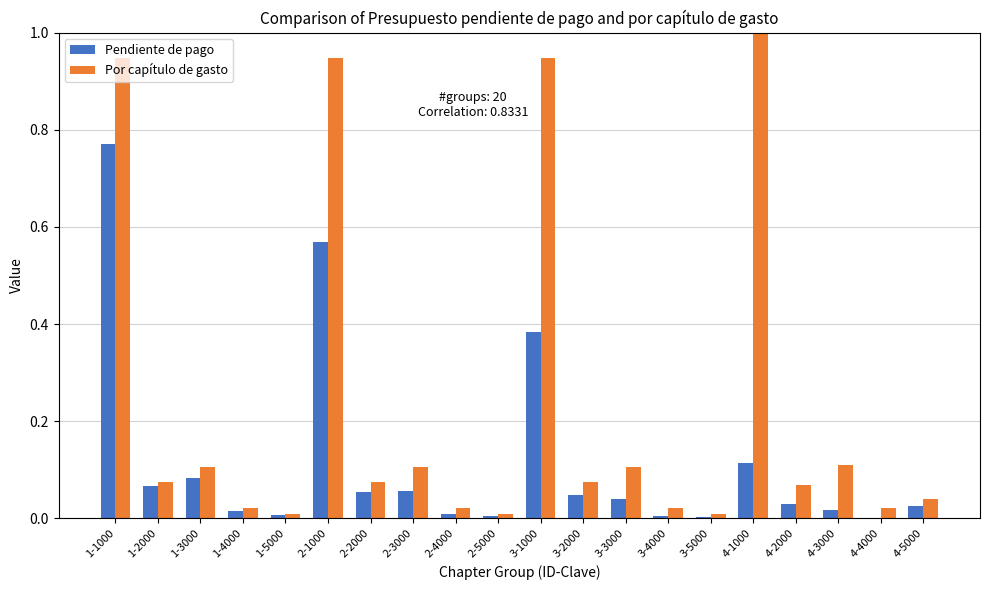

What is the maximum value for Por capítulo de gasto?

1.0